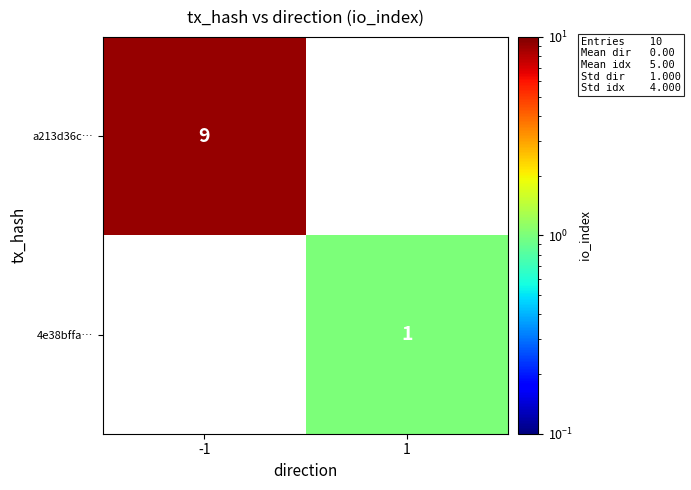

What is the total value across all series at -1?

9